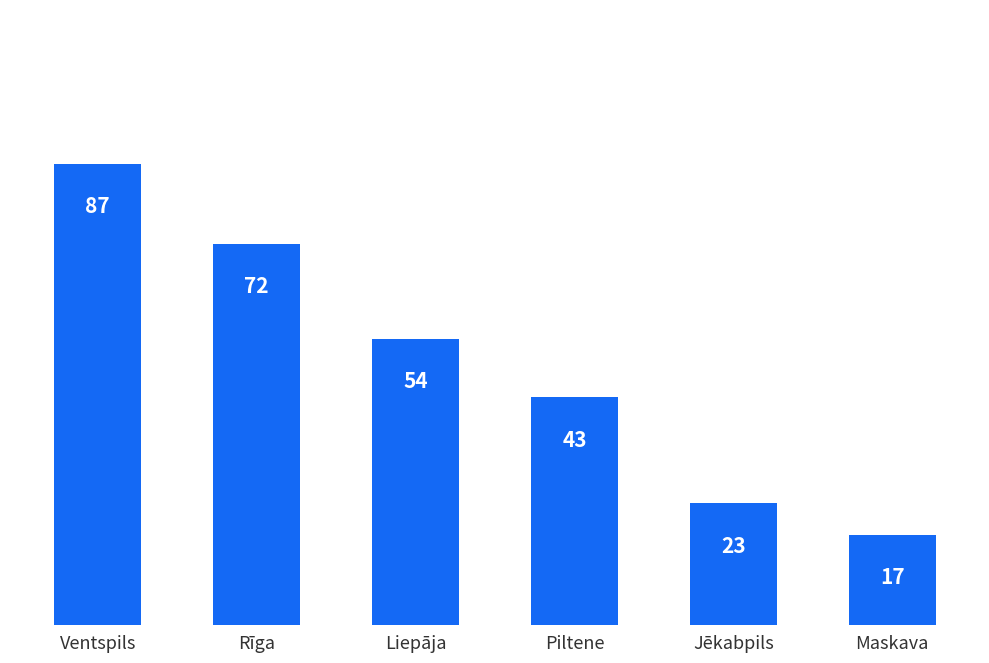

What is the average value?

49